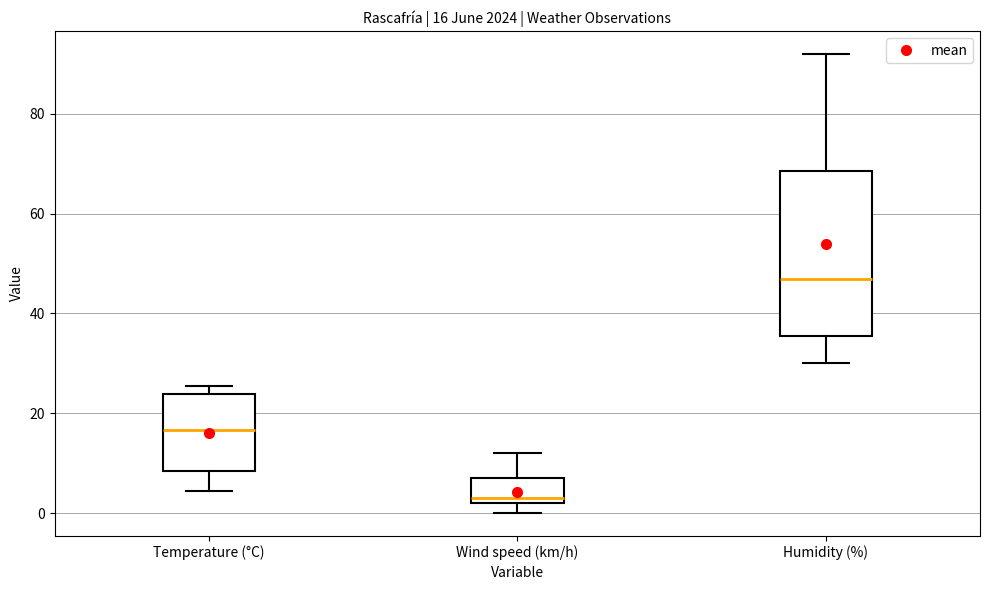

Which box is the tallest, from its lower edge to its upper edge?

Humidity (%)